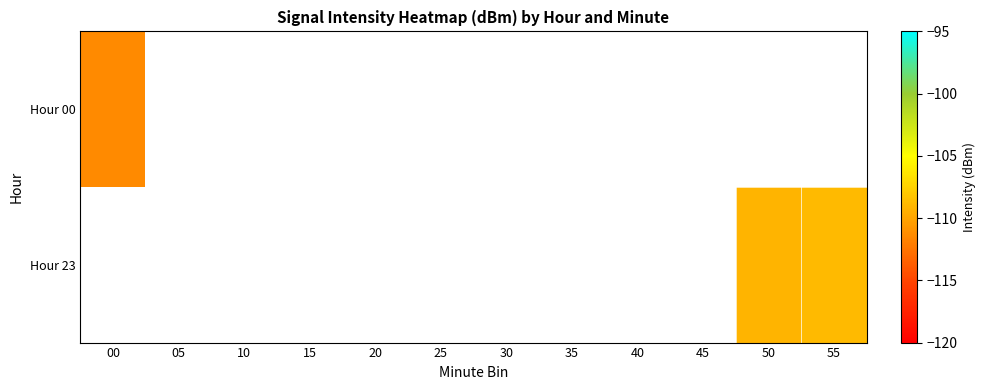

Is the value of Hour 23 at 05 greater than the value of Hour 00 at 15?

No